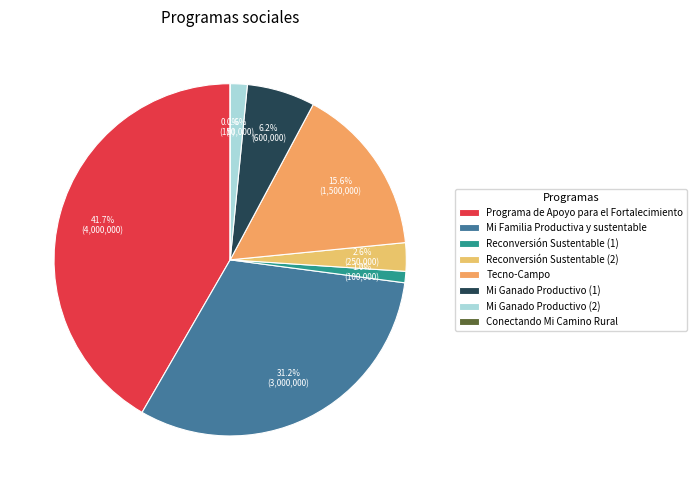

What is the change in value from Programa de Apoyo para el Fortalecimiento to Mi Ganado Productivo (1)?

-3400000